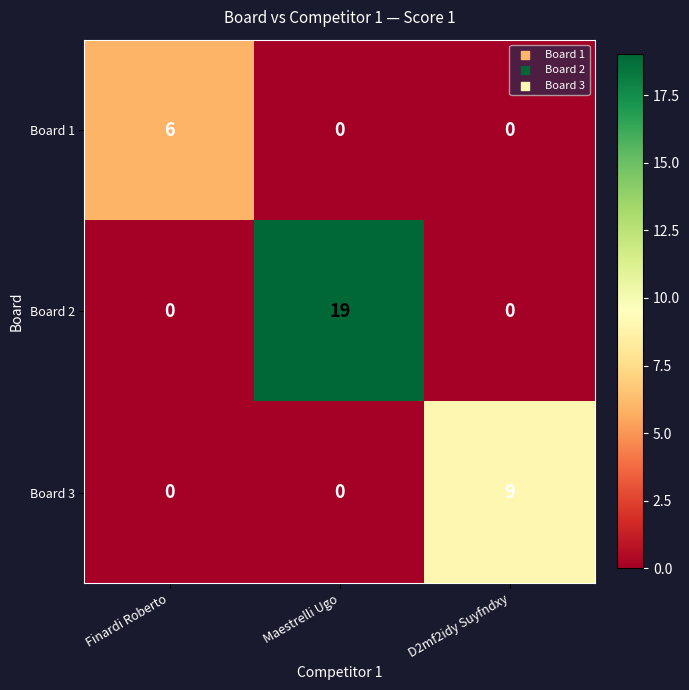

How many data points does each series have?

3